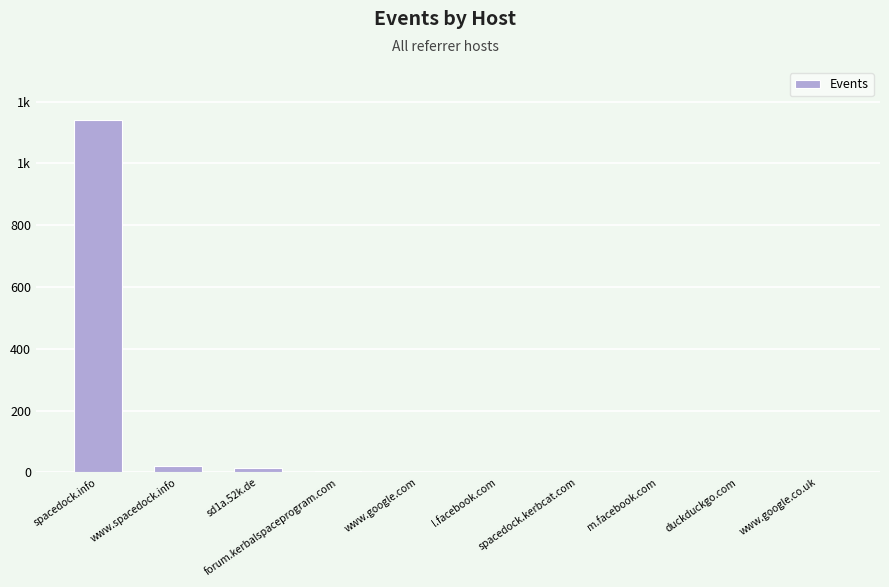

Does the chart contain stacked bars?

No